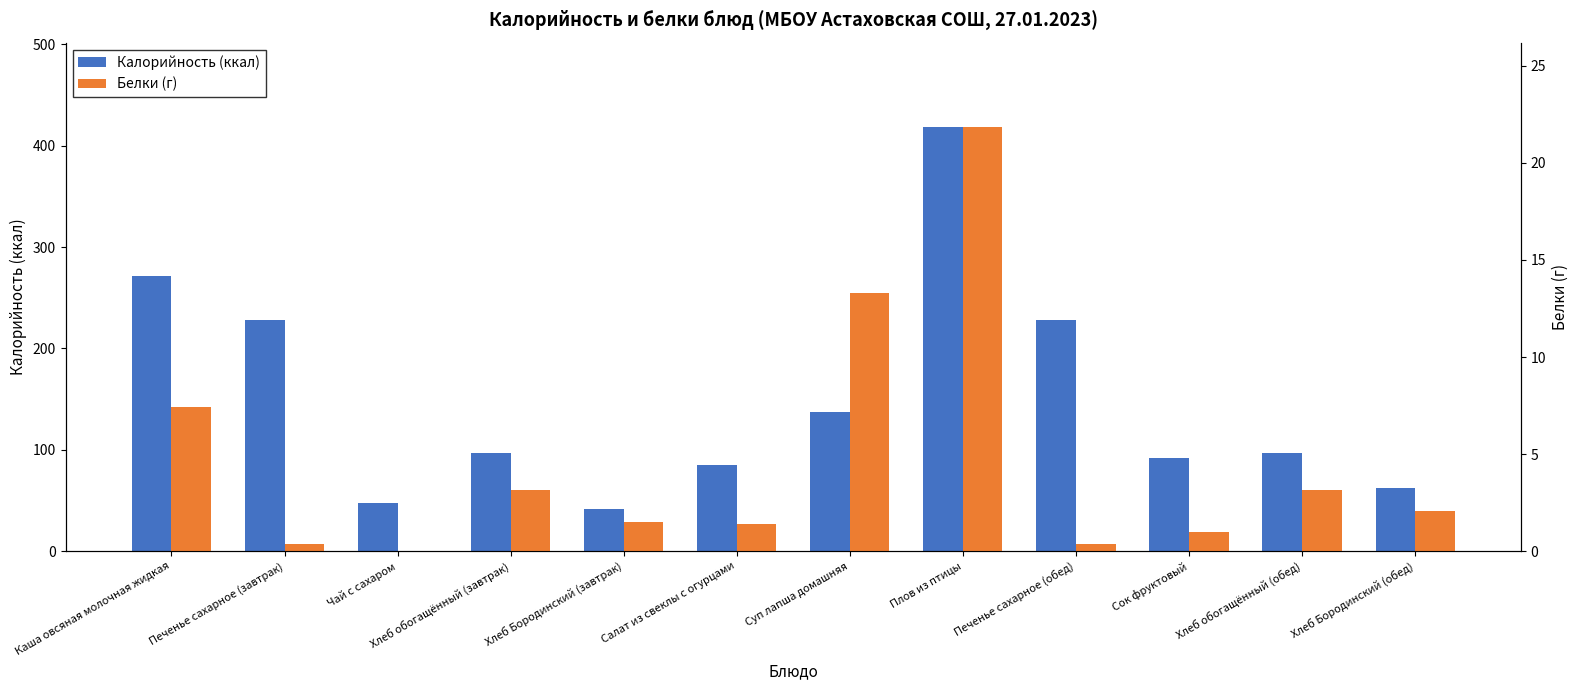

How many bars are there in total?

24